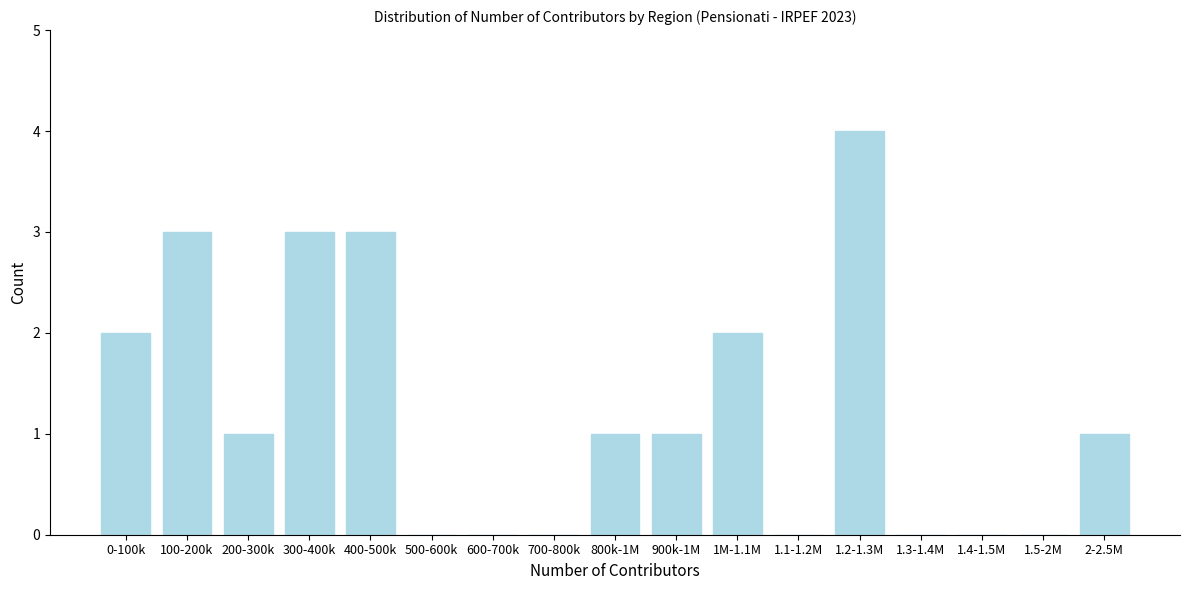

Reading left to right, extract all data points from this chart.

0-100k=2	100-200k=3	200-300k=1	300-400k=3	400-500k=3	500-600k=0	600-700k=0	700-800k=0	800k-1M=1	900k-1M=1	1M-1.1M=2	1.1-1.2M=0	1.2-1.3M=4	1.3-1.4M=0	1.4-1.5M=0	1.5-2M=0	2-2.5M=1